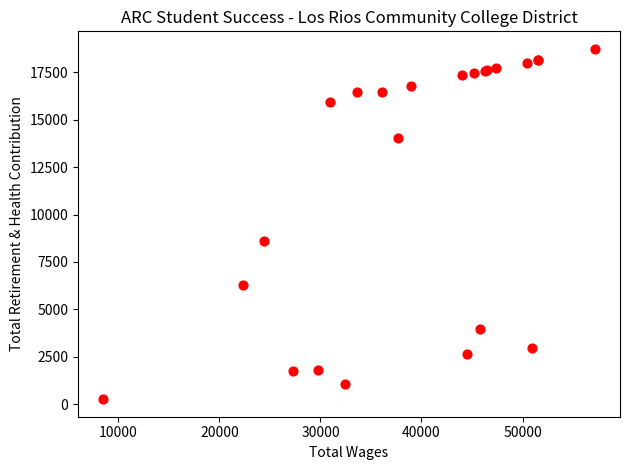

What Y value in the scatter plot is closest to 9499?

8620